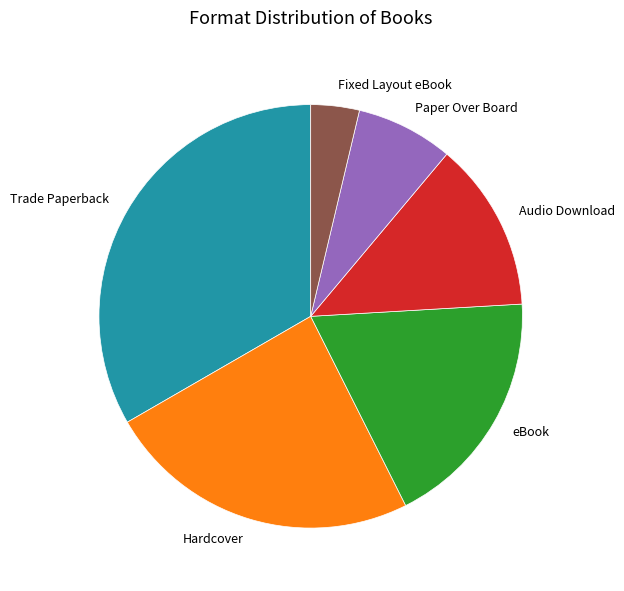

Between Hardcover and Paper Over Board, which is larger?

Hardcover